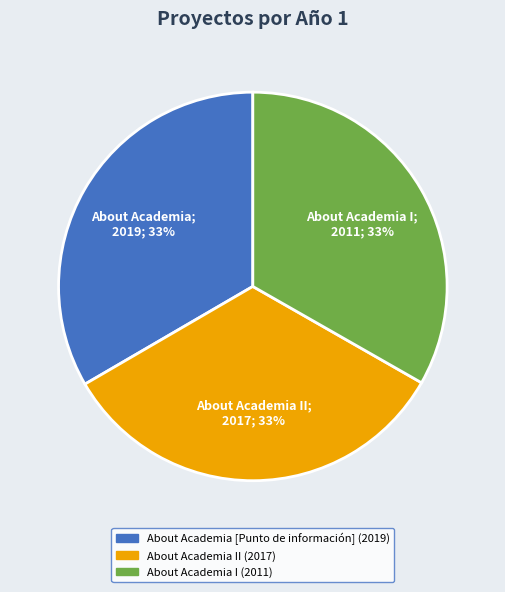

To the nearest percent, what is the average slice percentage?

33%